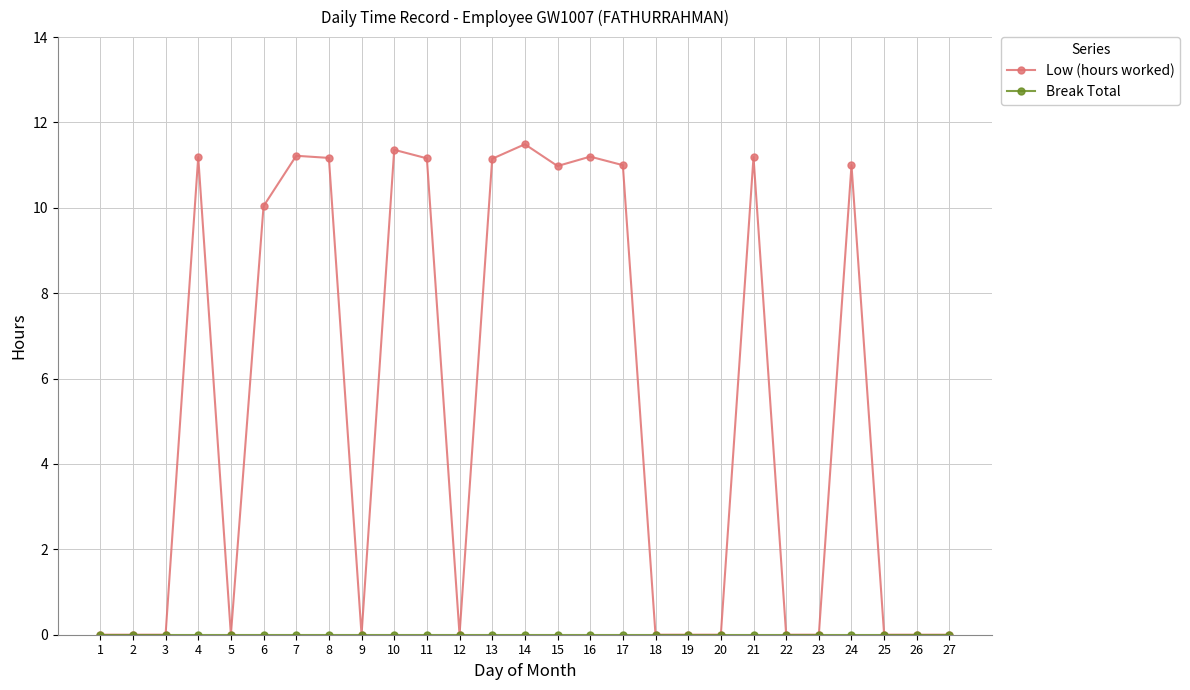

At how many categories does at least one series exceed 9?

13